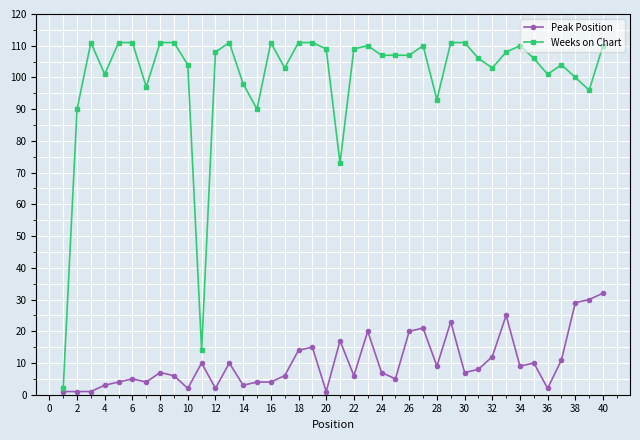

Rank the series by their average value, from lowest to highest.

Peak Position, Weeks on Chart